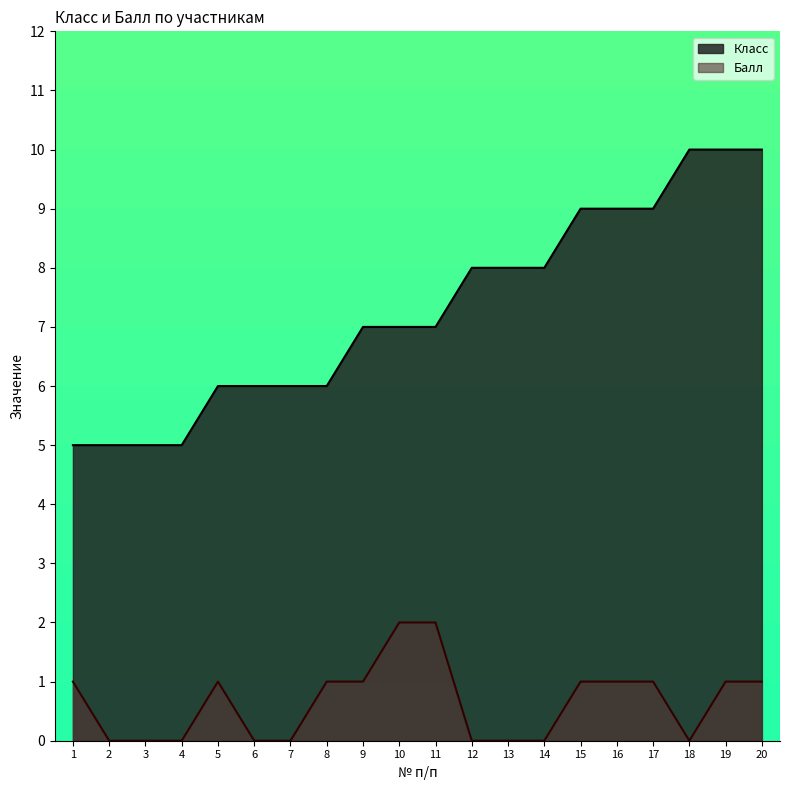

Where is Класс nearest to the value 7?

9